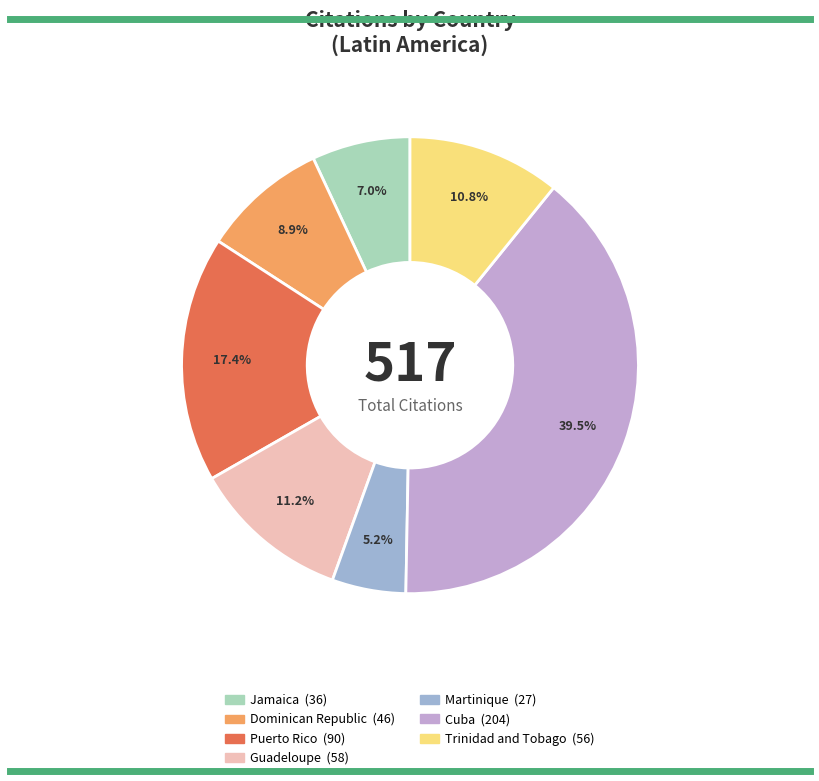

To the nearest percent, what is the difference between the largest and smallest slice percentages?

34%